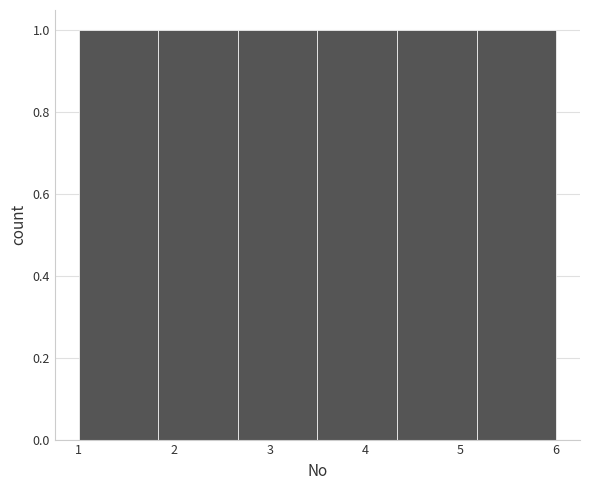

Reading left to right, list every bar in this chart as the range it spans on the x-axis followed by its height. Neither the bar edges nor the heights are printed on the chart, so give them approximately, as read against the axes.

1.0 to 1.8: 1
1.8 to 2.7: 1
2.7 to 3.5: 1
3.5 to 4.3: 1
4.3 to 5.2: 1
5.2 to 6.0: 1